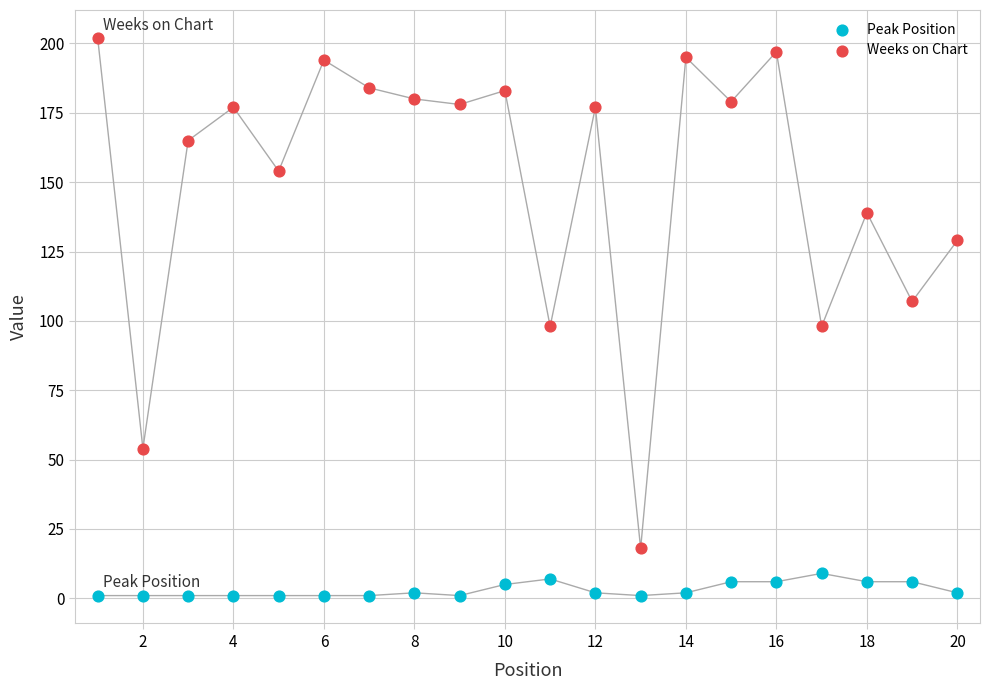

Which series has the largest Y range (max minus min)?

Weeks on Chart